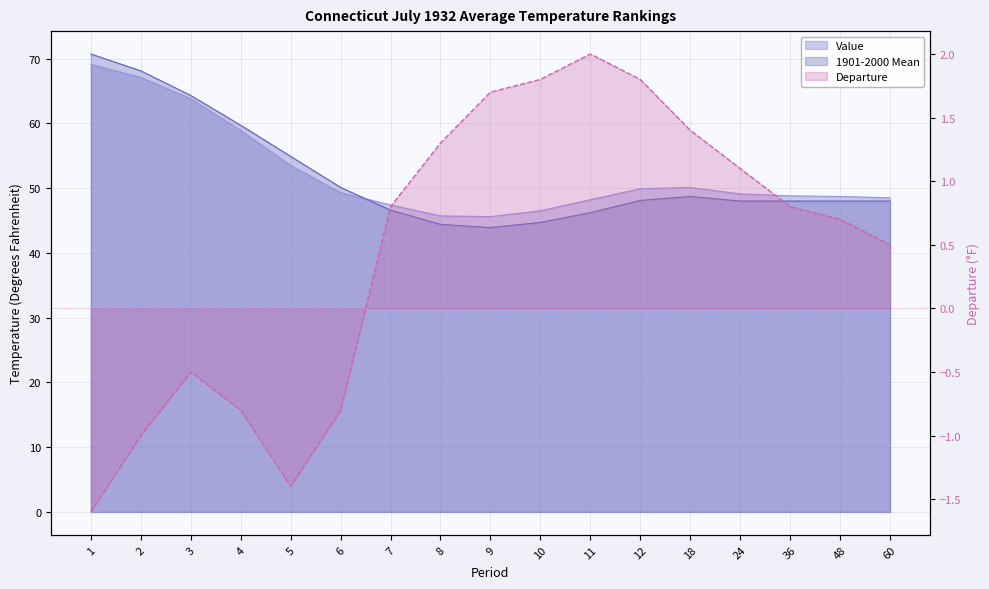

Does the chart have visible grid lines?

Yes